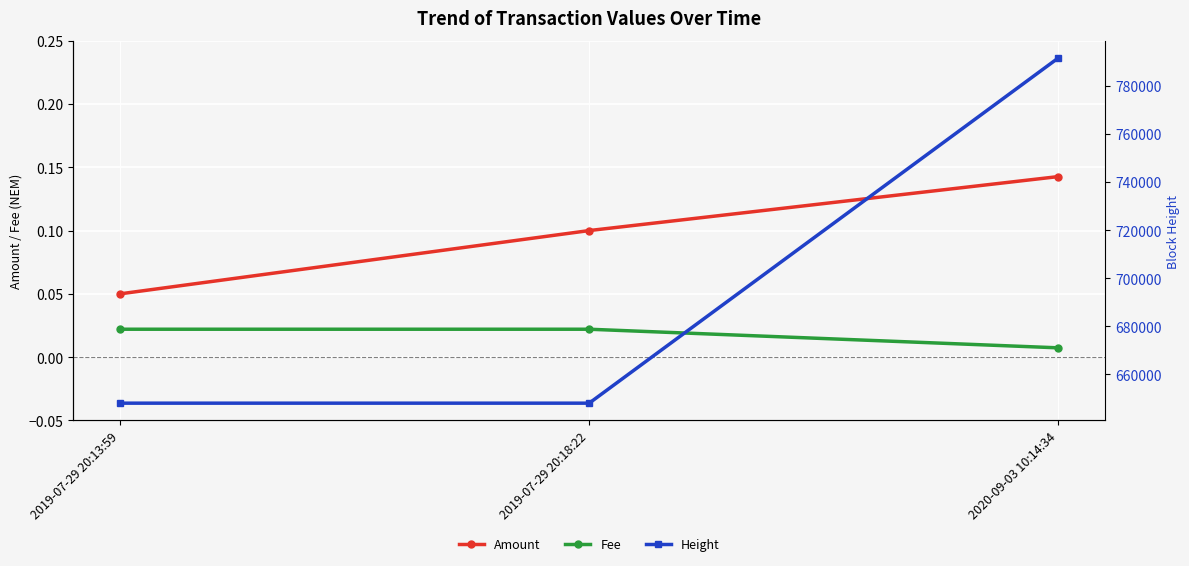

At which category is the sum across all series the highest?

2020-09-03 10:14:34